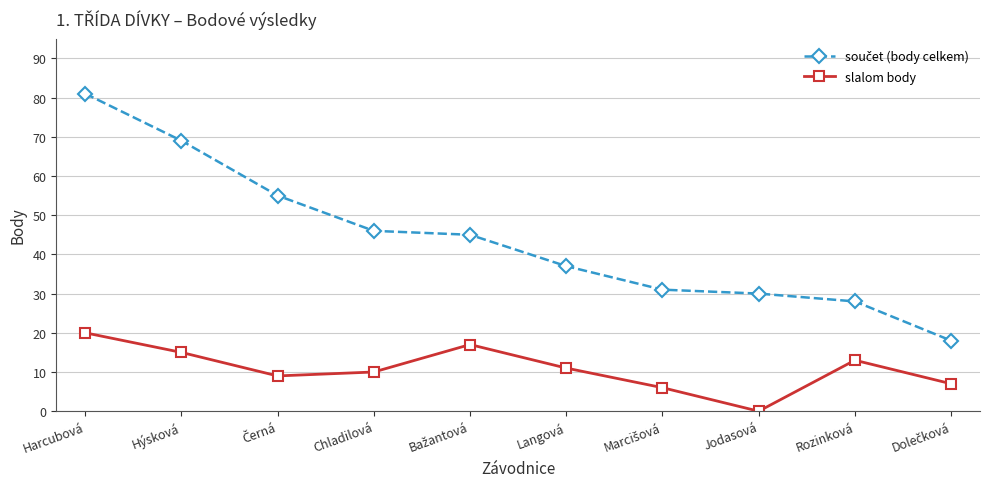

What is the maximum value for slalom body?

20